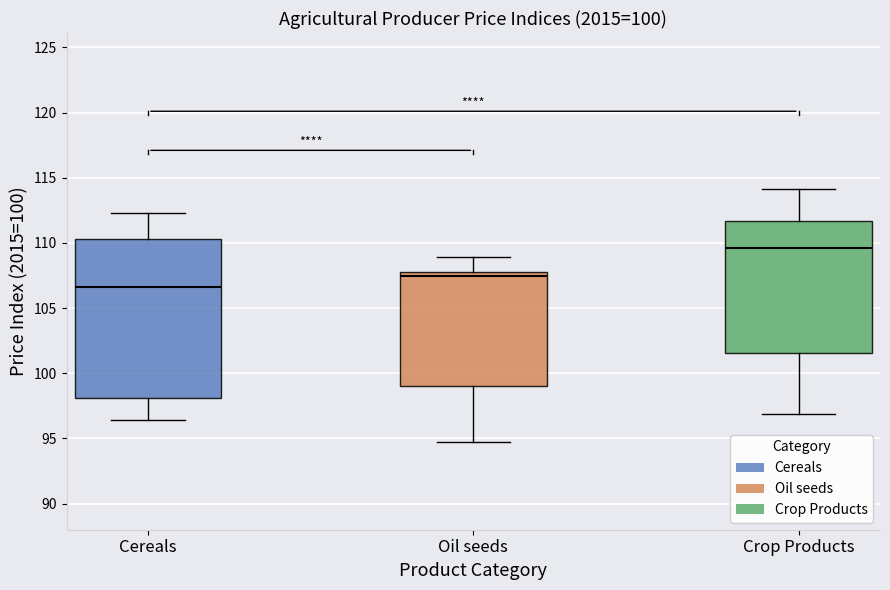

Which box's median line is the highest?

Crop Products